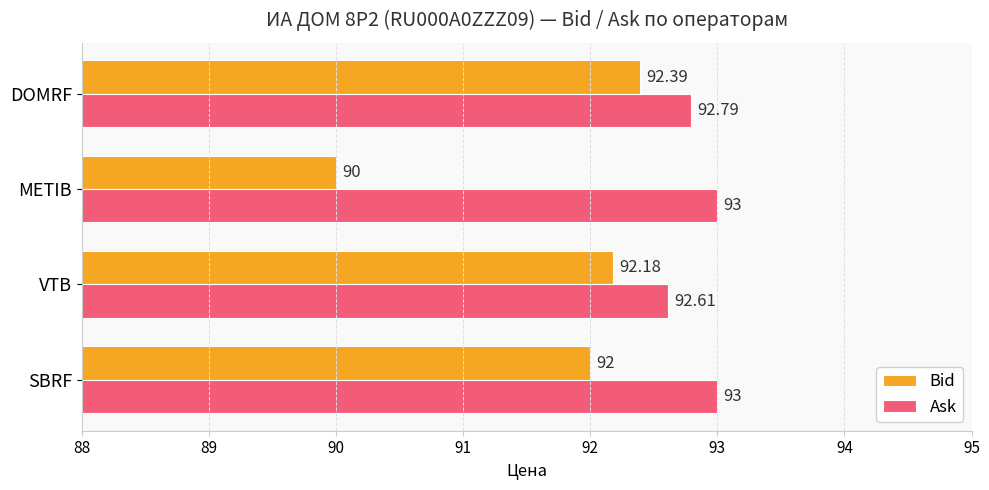

At which label is Ask closest to 92?

VTB